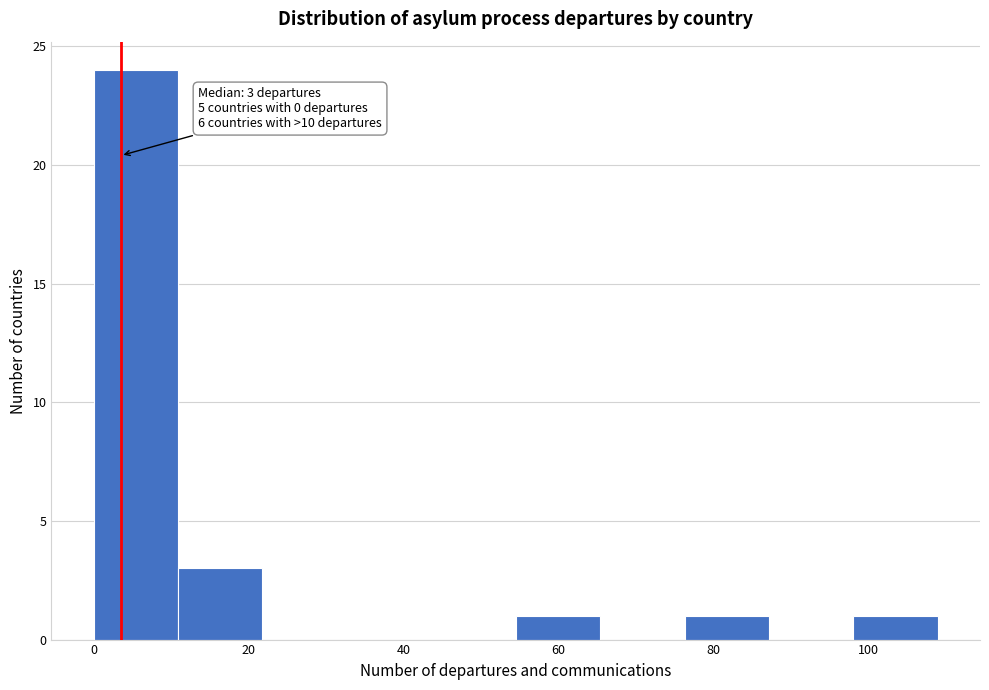

Over which range of the x-axis is the bar tallest?

0 to 10